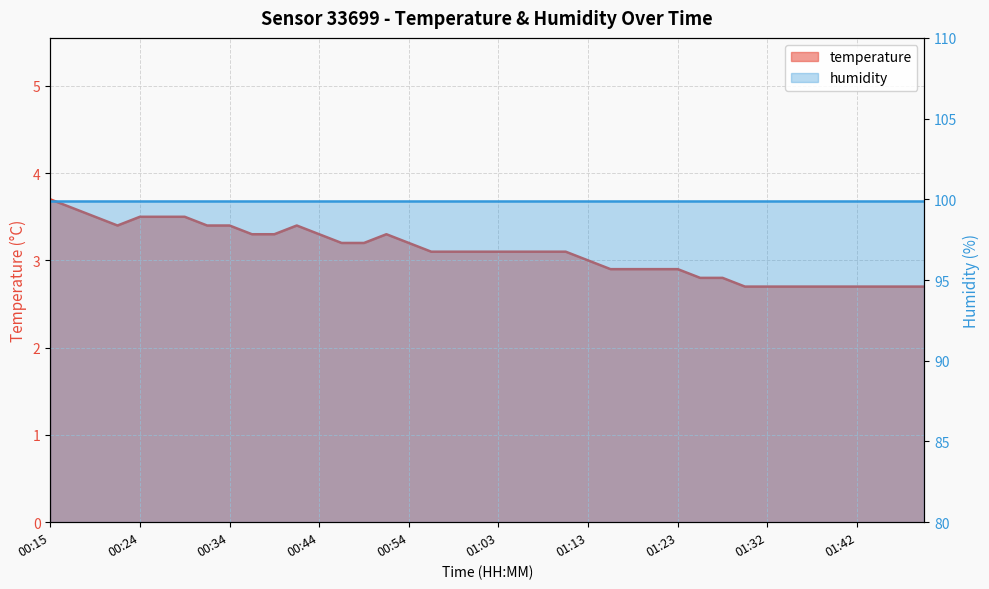

What is the ratio of the value at 00:46 to the value at 01:30?

1.2